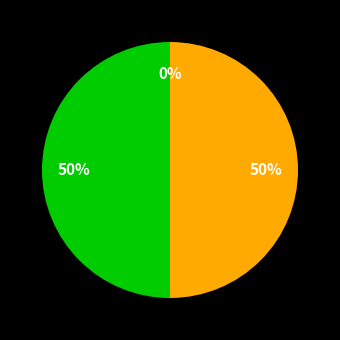

To the nearest percent, what is the average slice percentage?

33%